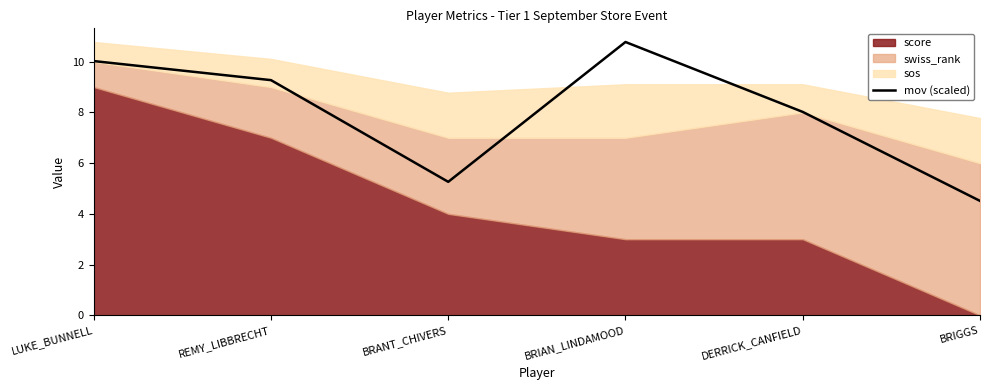

At which label is mov (scaled) closest to 7?

DERRICK_CANFIELD